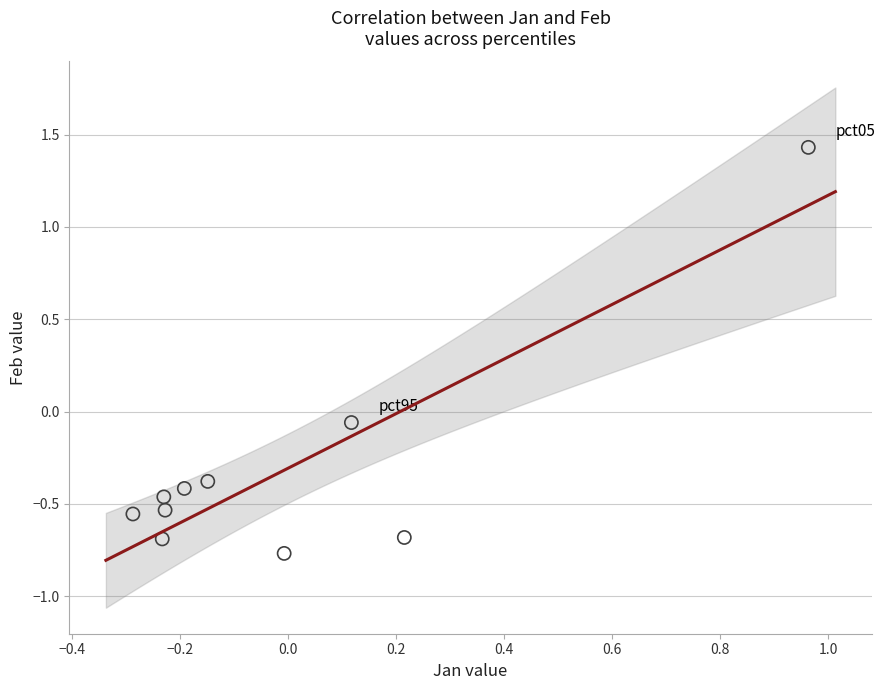

What is the range of X values (max minus min)?

1.3